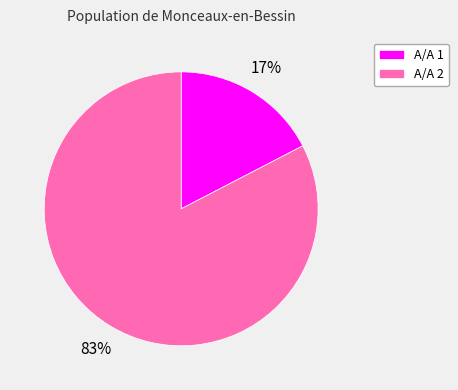

What percentage is the Α/Α 2 slice, to the nearest percent?

83%